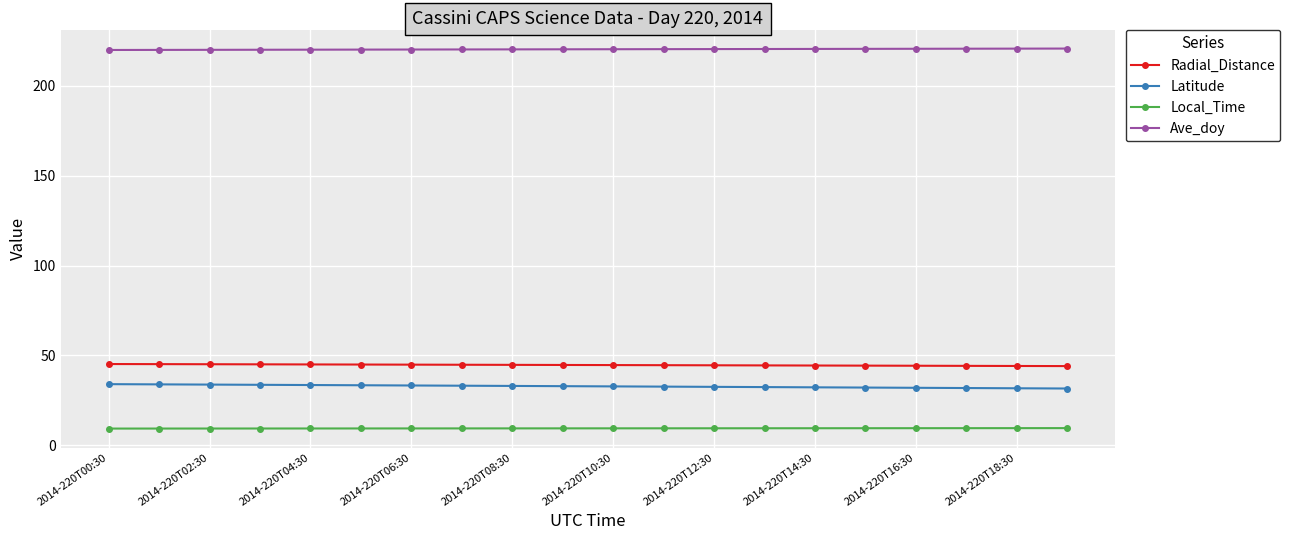

What are all the series names shown in the legend?

Radial_Distance, Latitude, Local_Time, Ave_doy